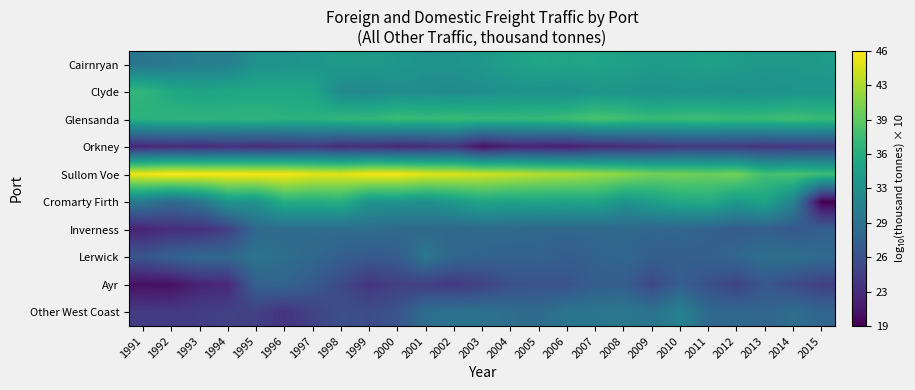

Which series has the widest spread of values?

Cromarty Firth